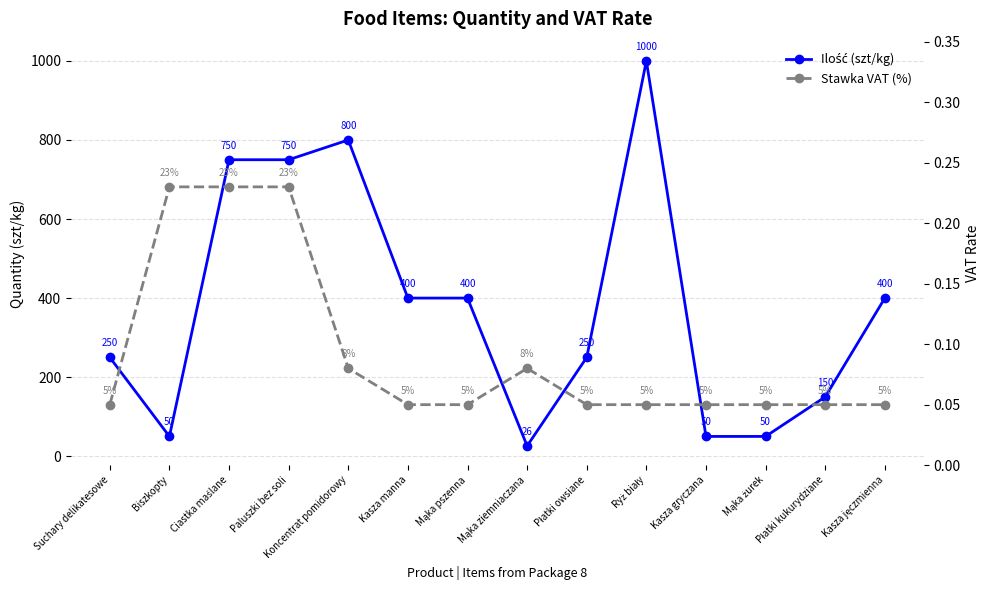

Does the chart display data point markers on the line(s)?

Yes